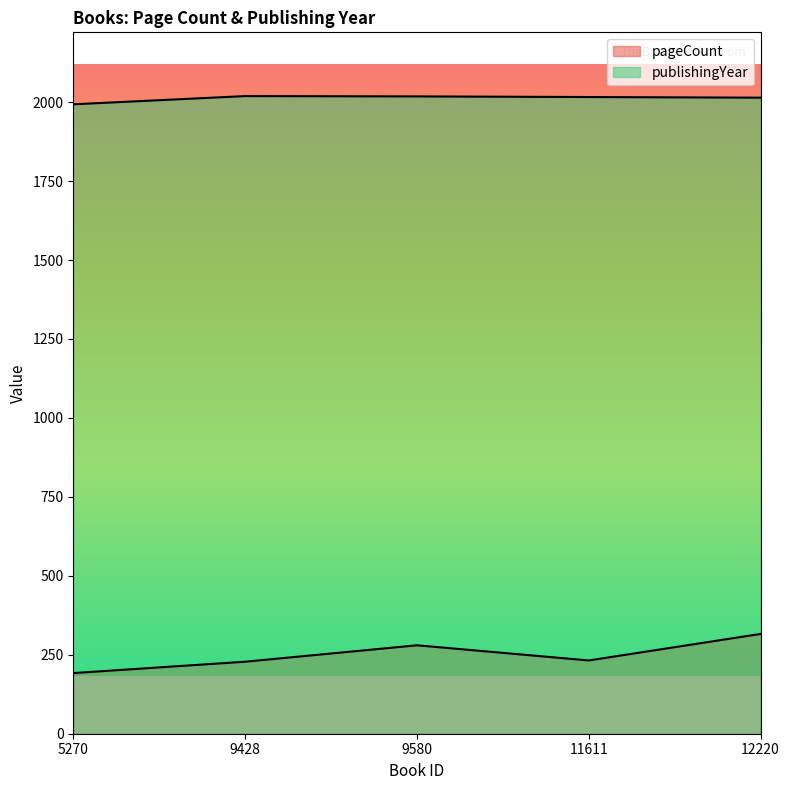

Where is pageCount nearest to the value 254?

11611